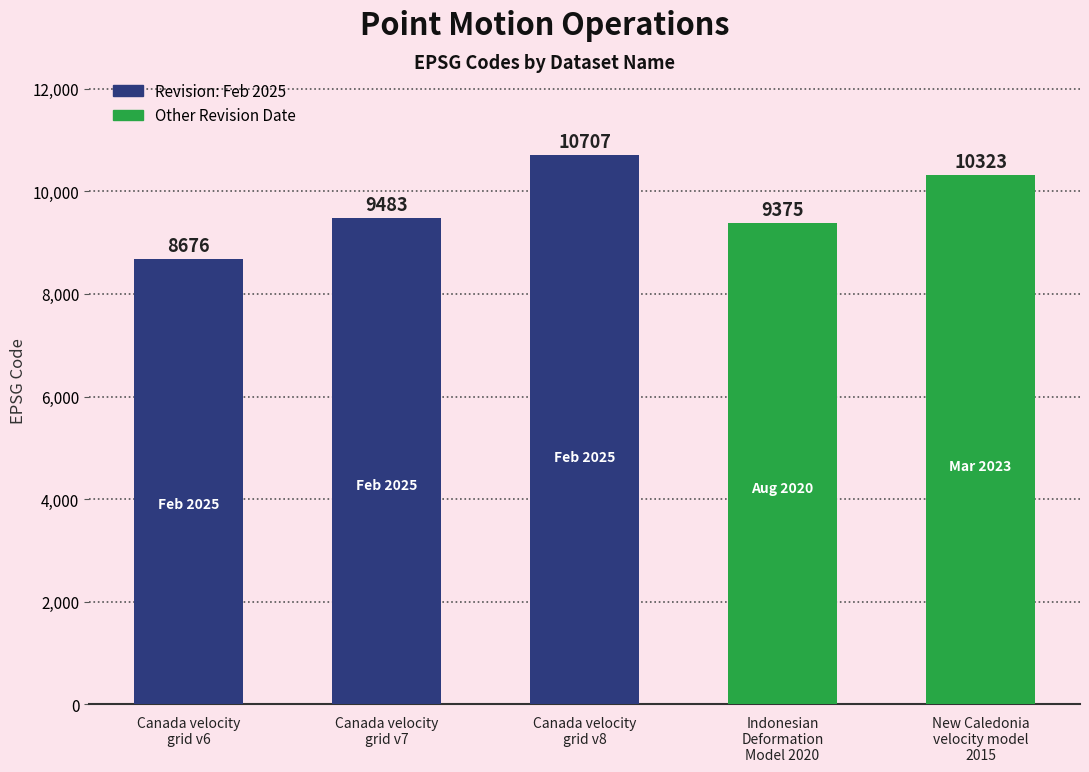

List the labels in order of value, smallest first.

Canada velocity
grid v6, Indonesian
Deformation
Model 2020, Canada velocity
grid v7, New Caledonia
velocity model
2015, Canada velocity
grid v8